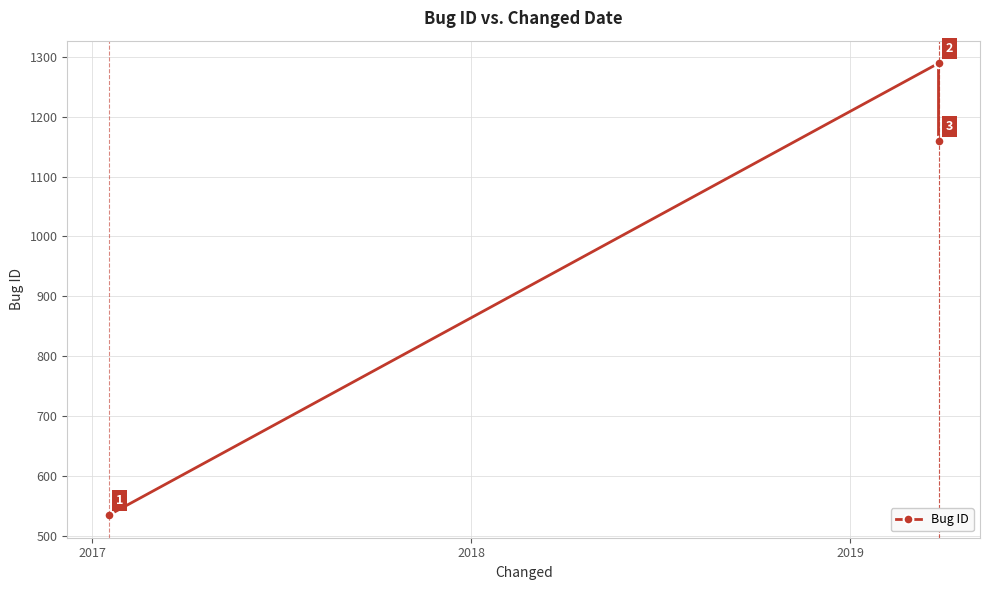

The value at 2018 is 1823. True or false?

False